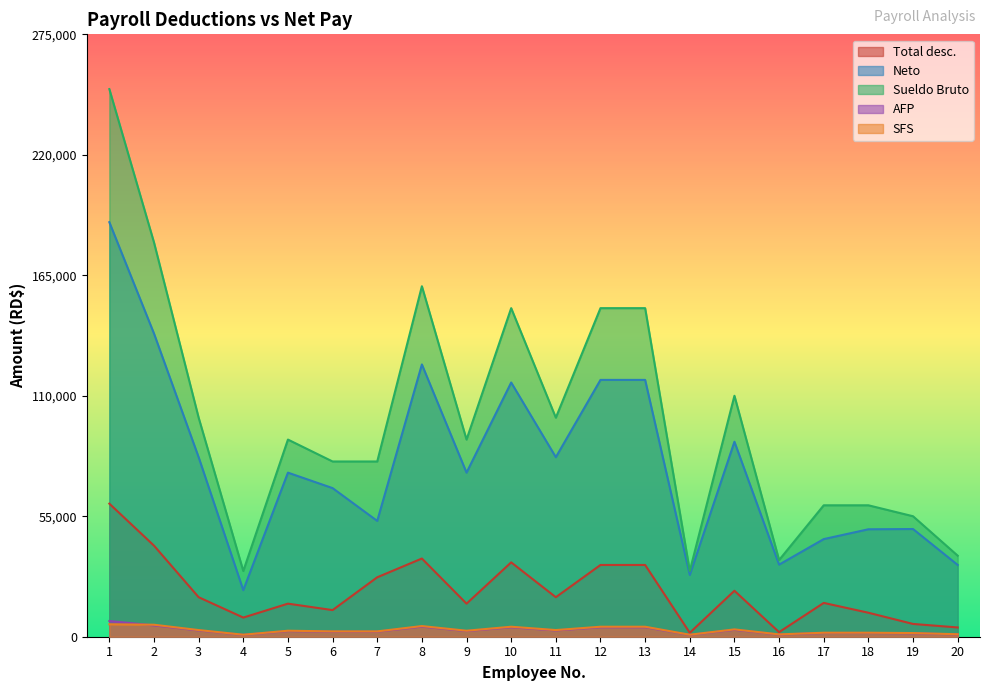

Which series has the largest range (max minus min)?

Sueldo Bruto